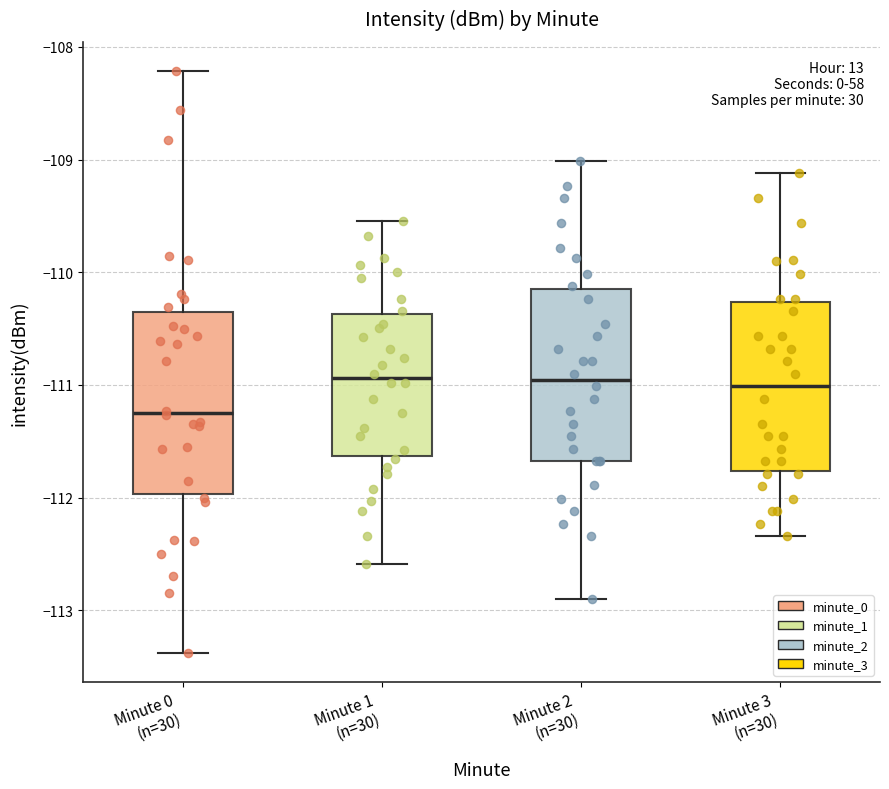

Where does the lower whisker of the box for Minute 3 (n=30) end on the y-axis? The values are not printed on the chart, so give them approximately, as read against the axis.

-112.3